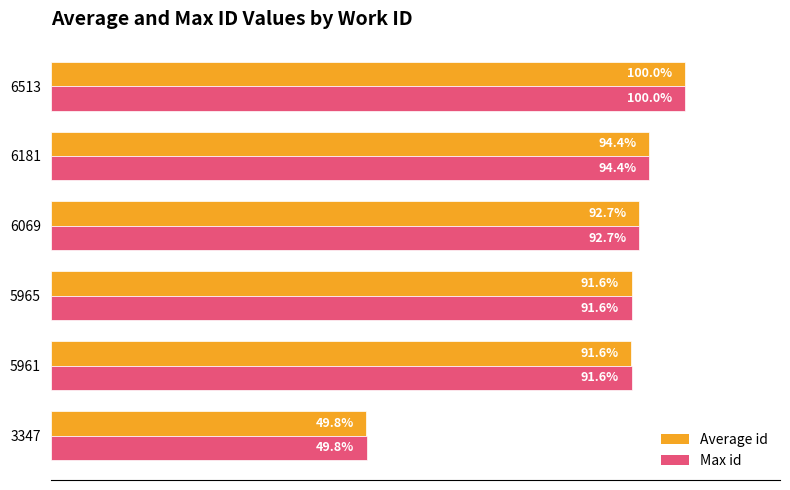

Is the value of Max id at 6181 greater than the value of Average id at 3347?

Yes